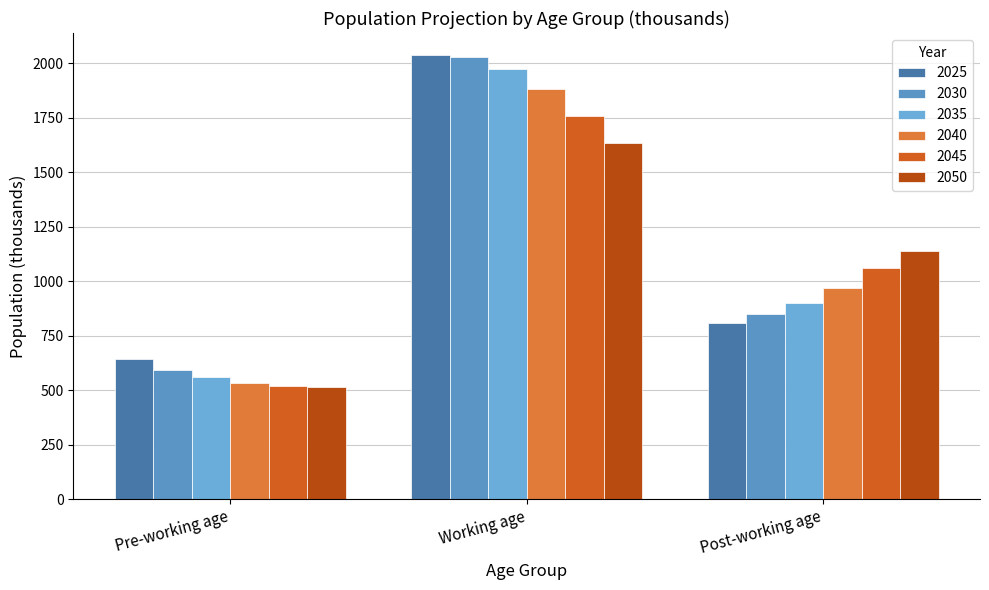

What is the label of the 2nd bar from the right?

Working age